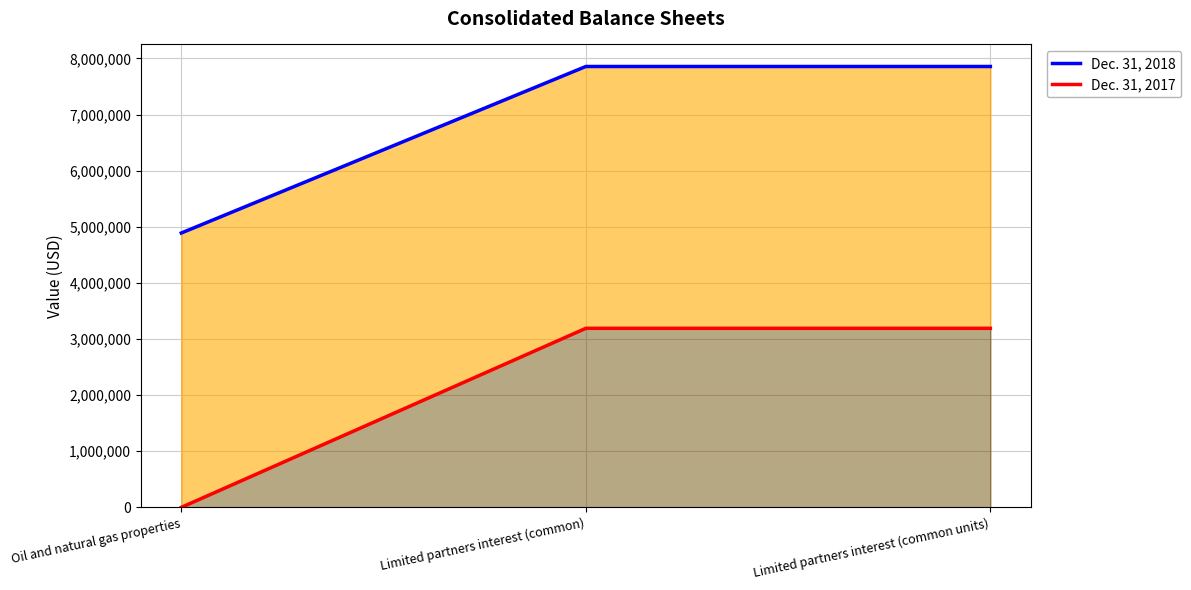

Rank the series by their average value, from highest to lowest.

Dec. 31, 2018, Dec. 31, 2017